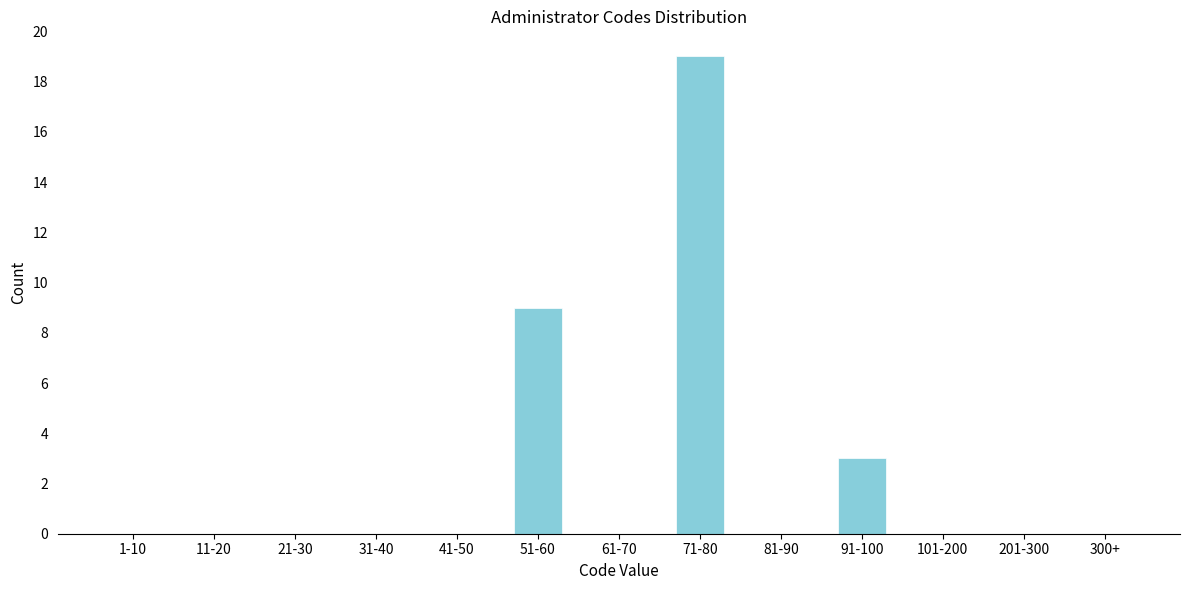

Reading right to left, transcribe all the data shown in this chart.

300+=0	201-300=0	101-200=0	91-100=3	81-90=0	71-80=19	61-70=0	51-60=9	41-50=0	31-40=0	21-30=0	11-20=0	1-10=0